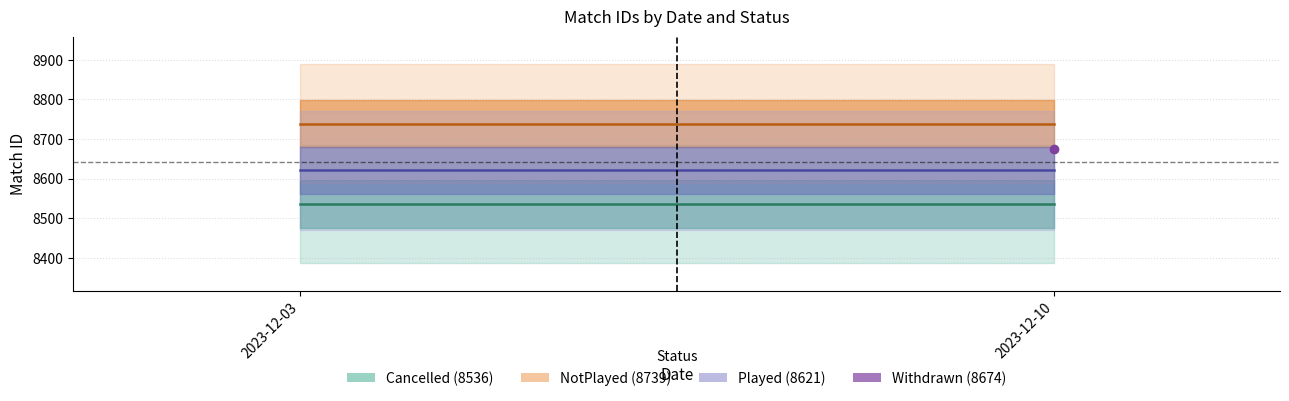

At which category is the sum across all series the highest?

2023-12-03